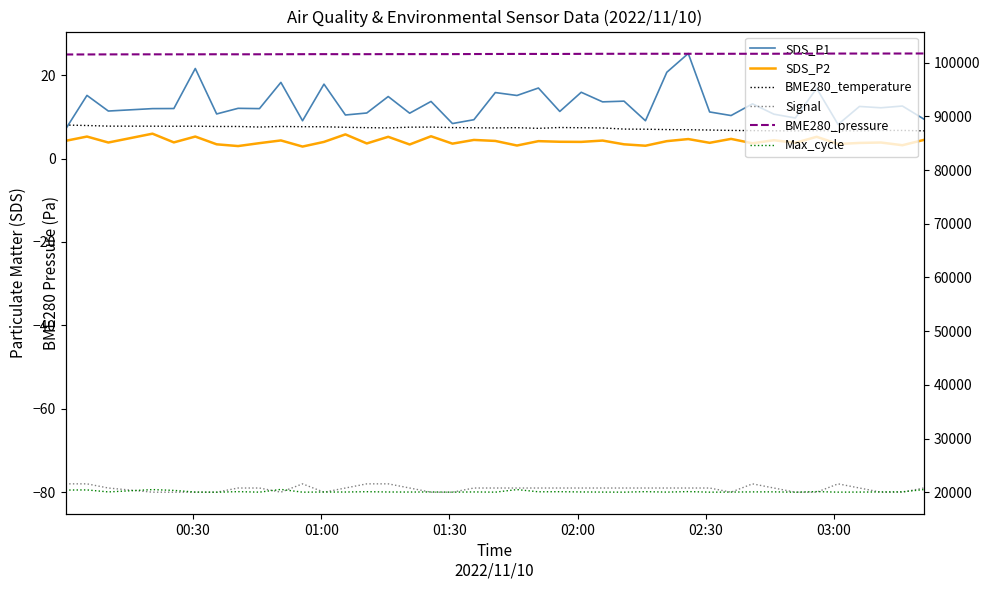

At how many categories does at least one series exceed 10802?

40